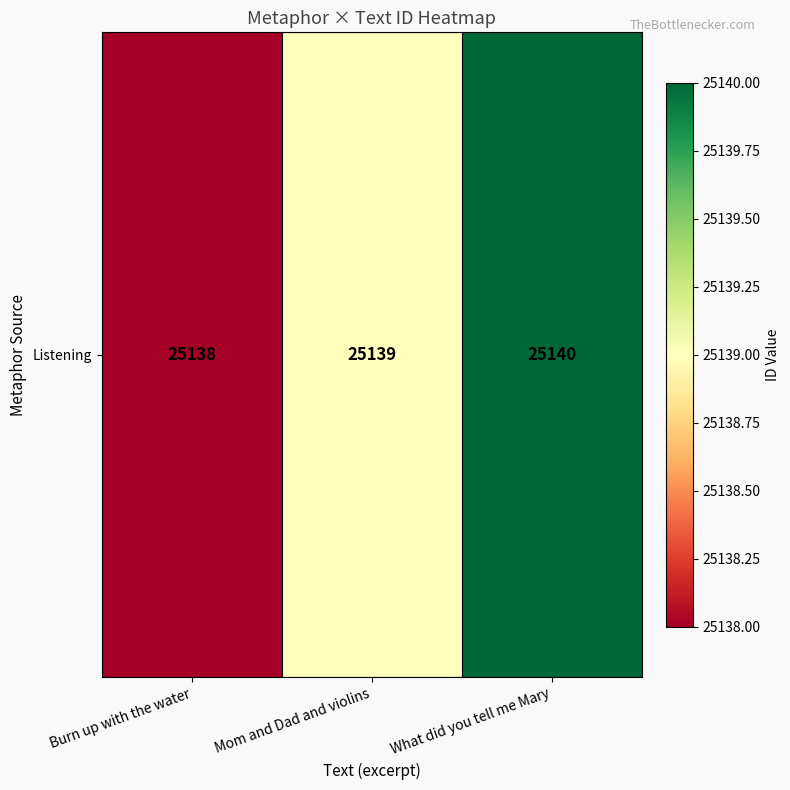

Reading right to left, transcribe all the data shown in this chart.

25140	25139	25138